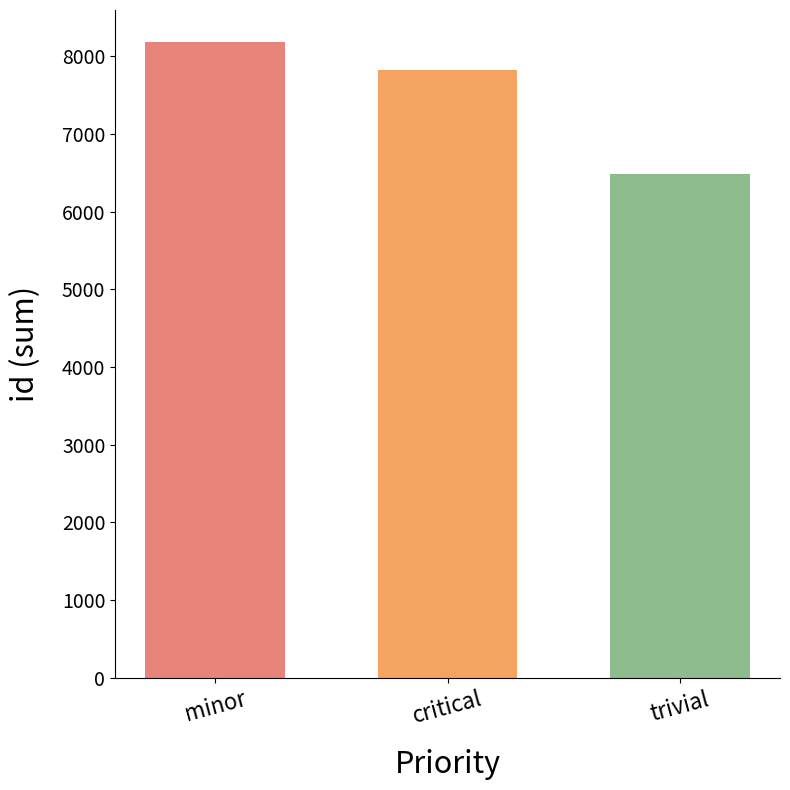

List the labels in order of value, largest first.

minor, critical, trivial